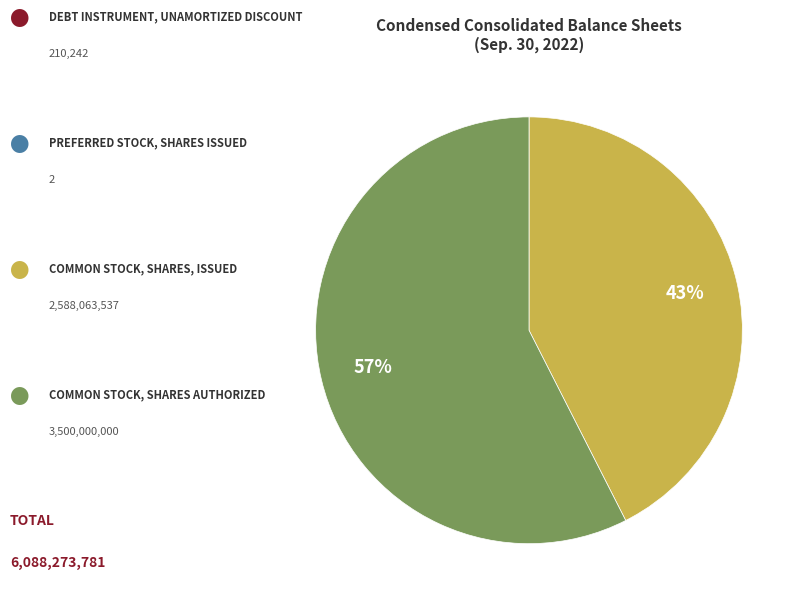

To the nearest percent, what is the difference between the largest and smallest slice percentages?

57%